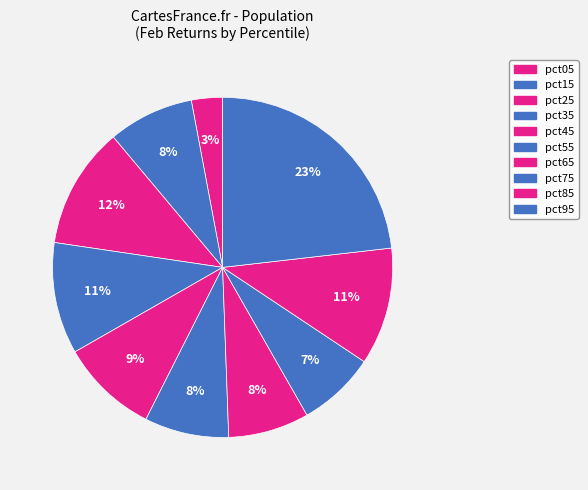

To the nearest percent, what percentage of the pie is pct95?

23%